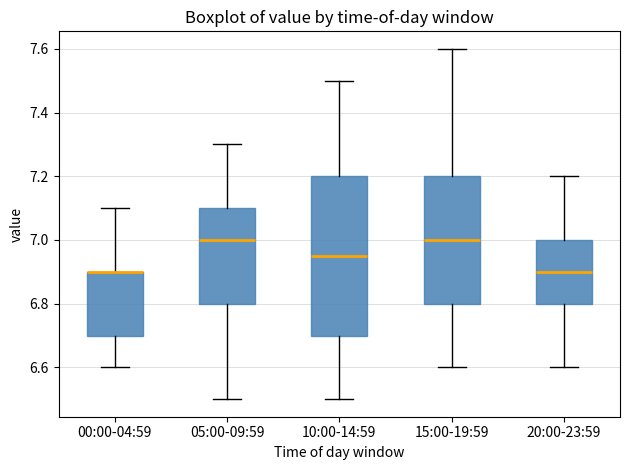

Where is the upper edge of the box for 05:00-09:59 on the y-axis? The values are not printed on the chart, so give them approximately, as read against the axis.

7.10